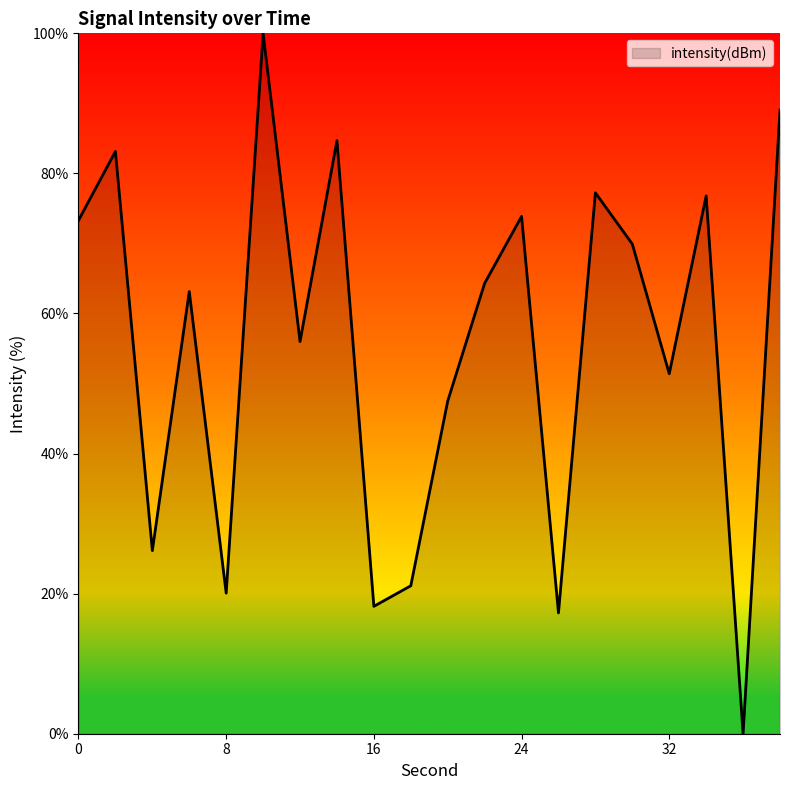

What is the difference between the maximum and minimum values?

100.0